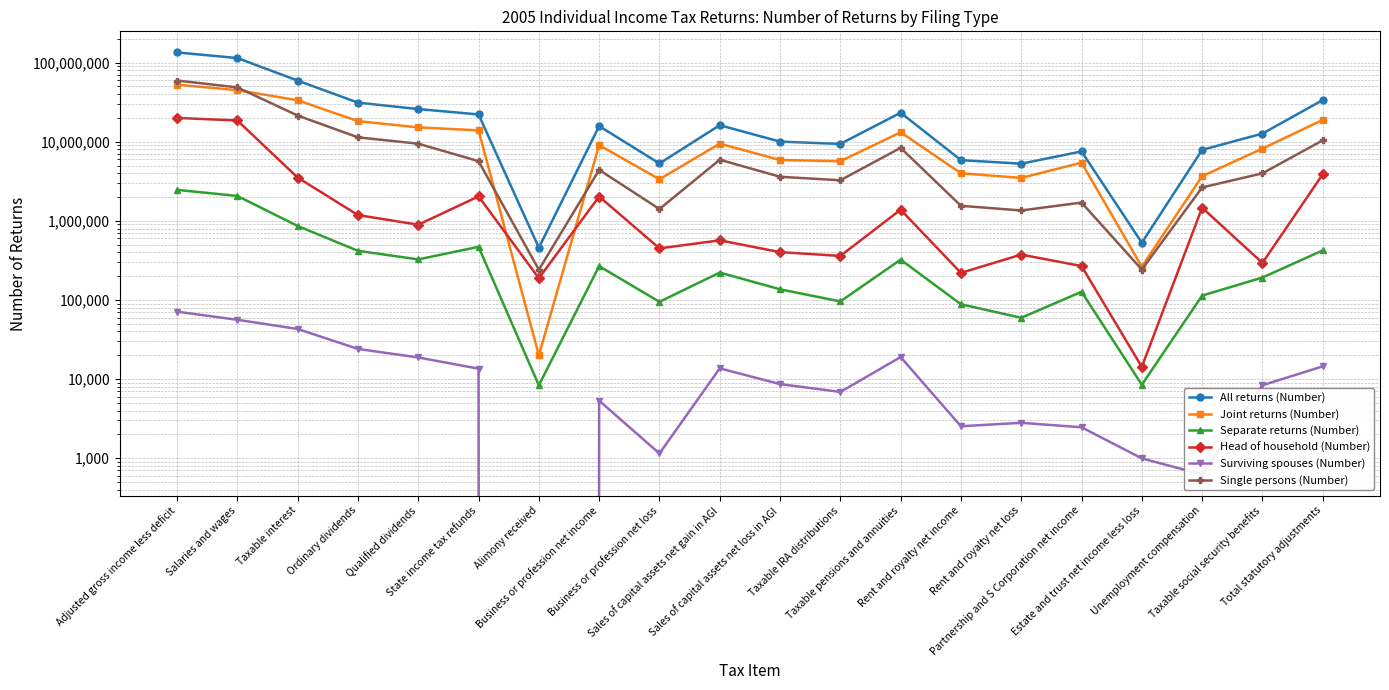

In Single persons (Number), how many points are higher than both neighbors (excluding endpoints)?

4